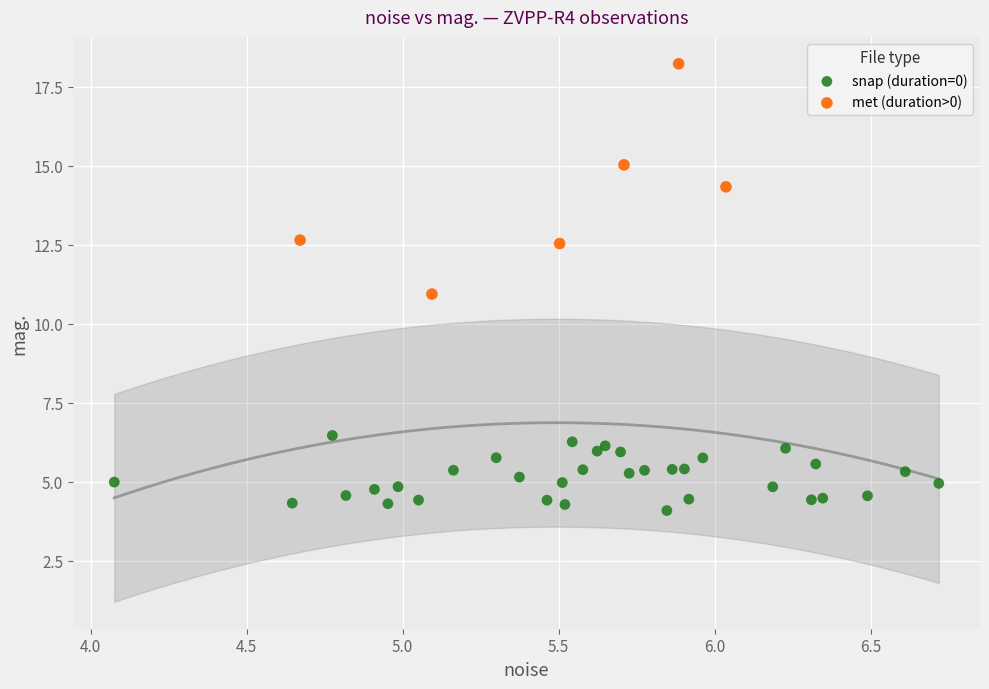

What are all the series names shown in the legend?

snap (duration=0), met (duration>0)